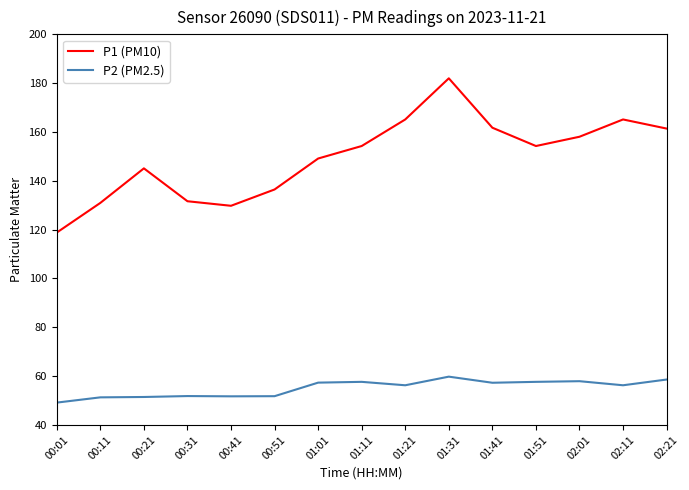

At which label does P1 (PM10) reach its minimum?

00:01